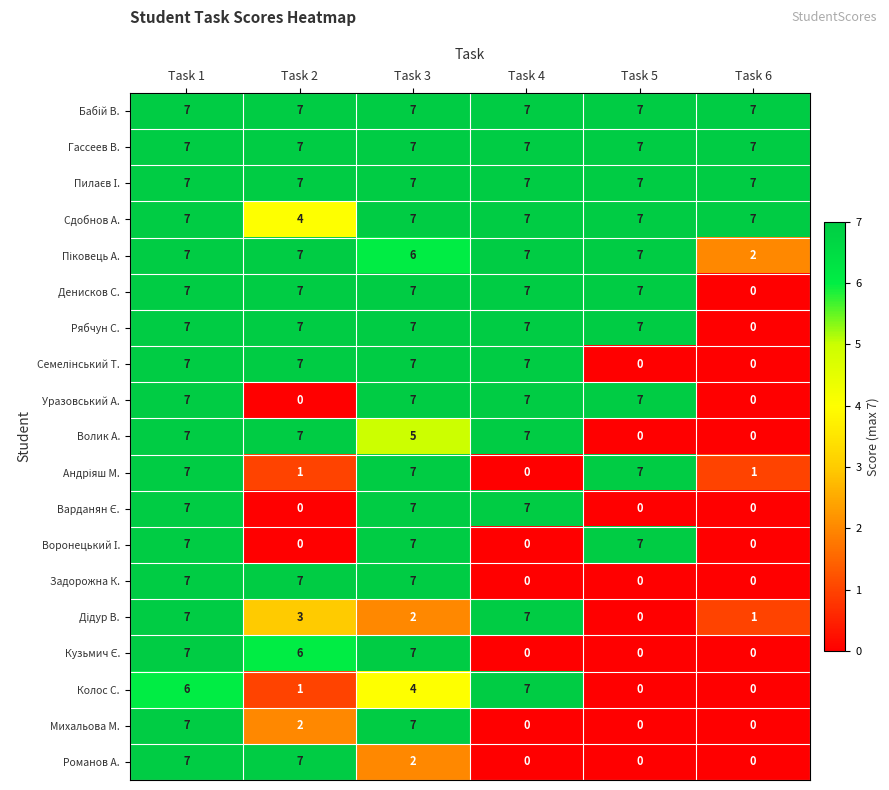

At which label is Колос С. closest to 3?

Task 3